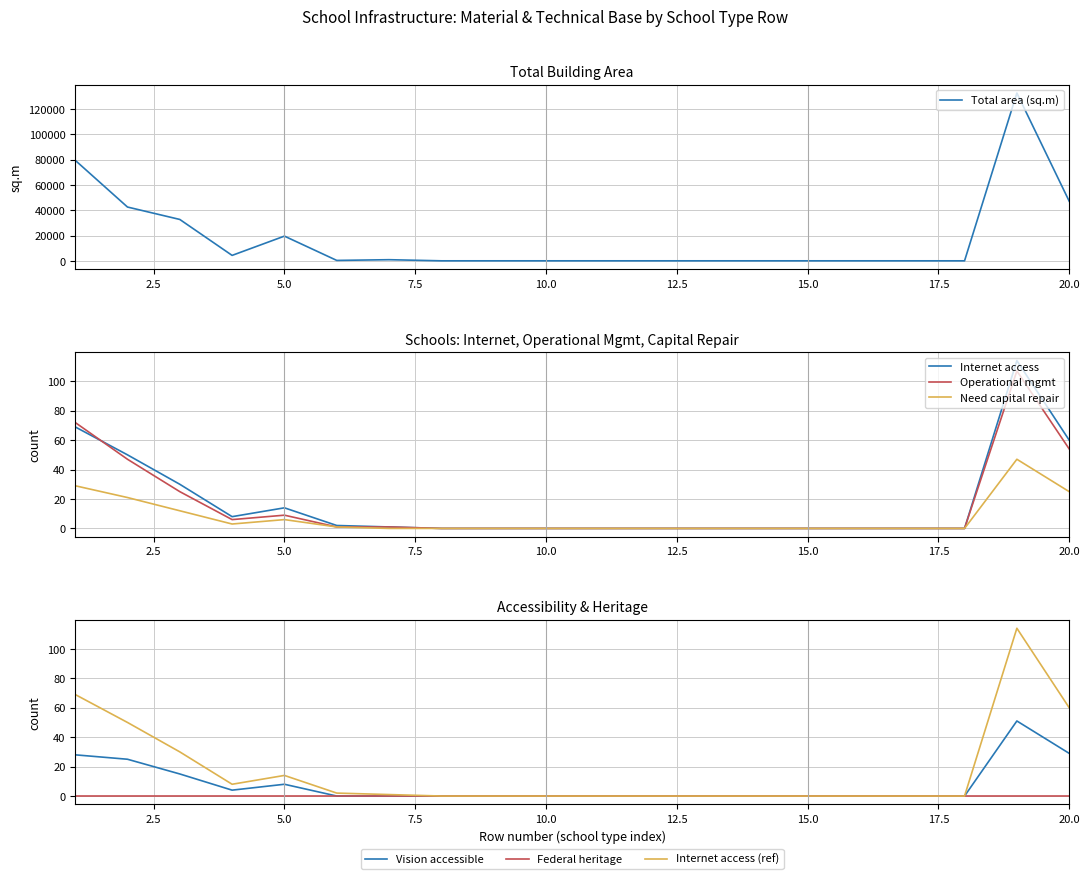

The value of Need capital repair at 5.0 is 6. True or false?

True